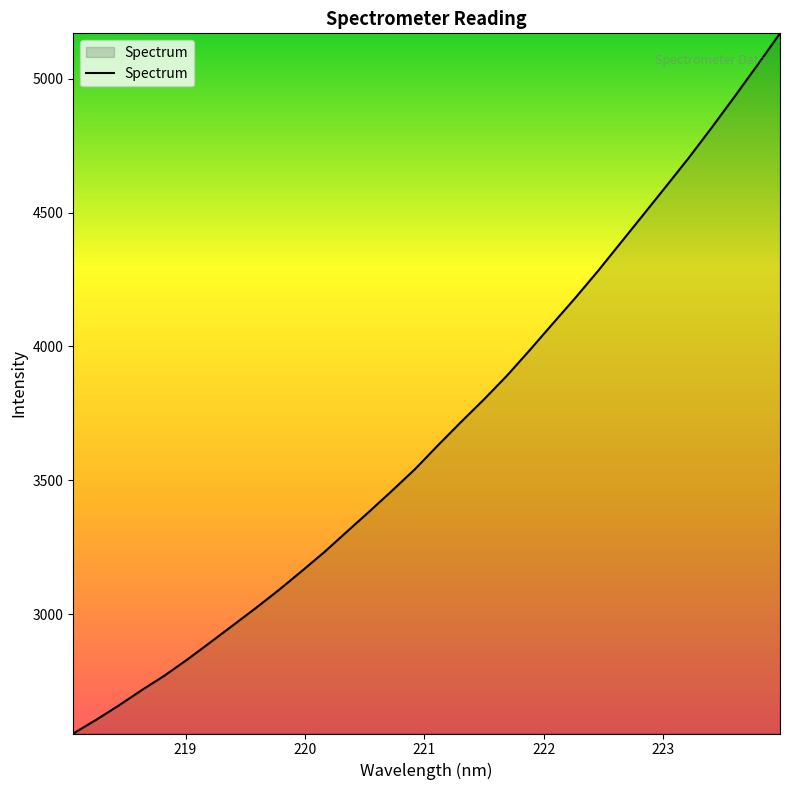

What is the greatest value displayed?

5169.1